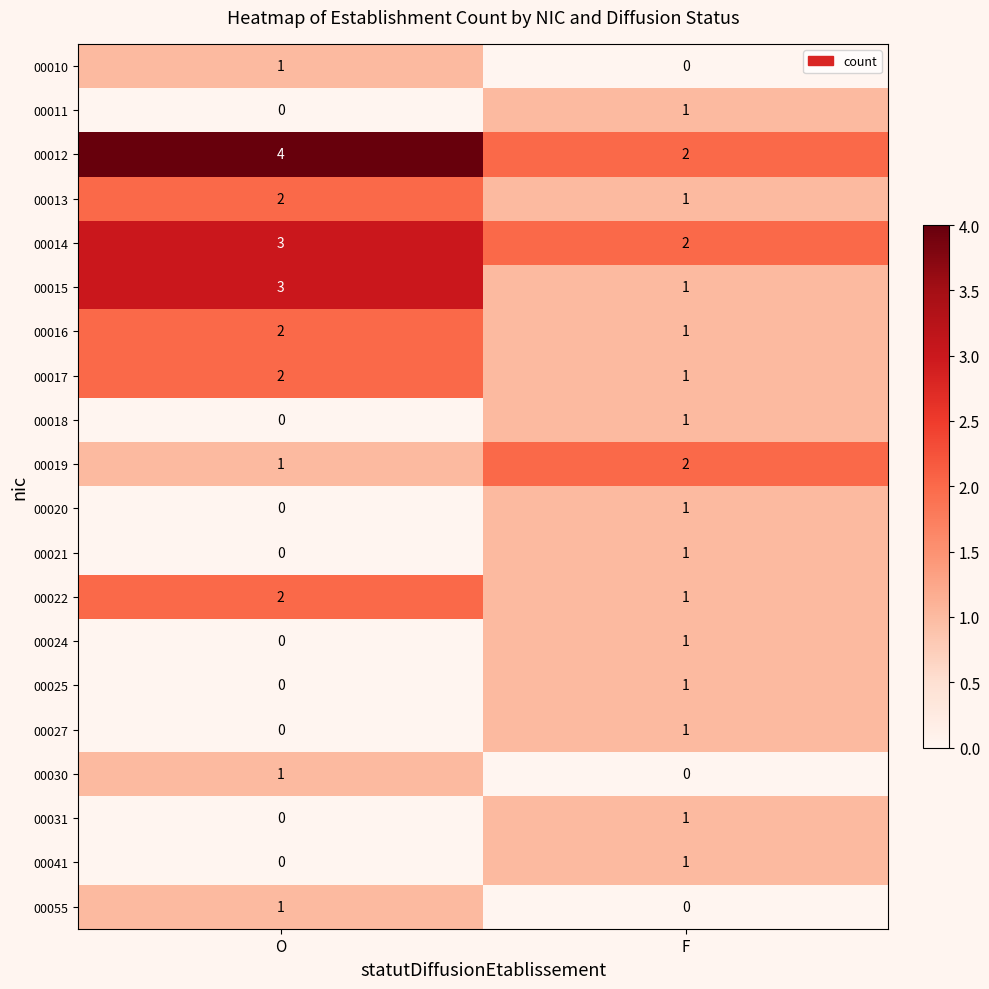

What is the difference between the highest and lowest values at O?

4